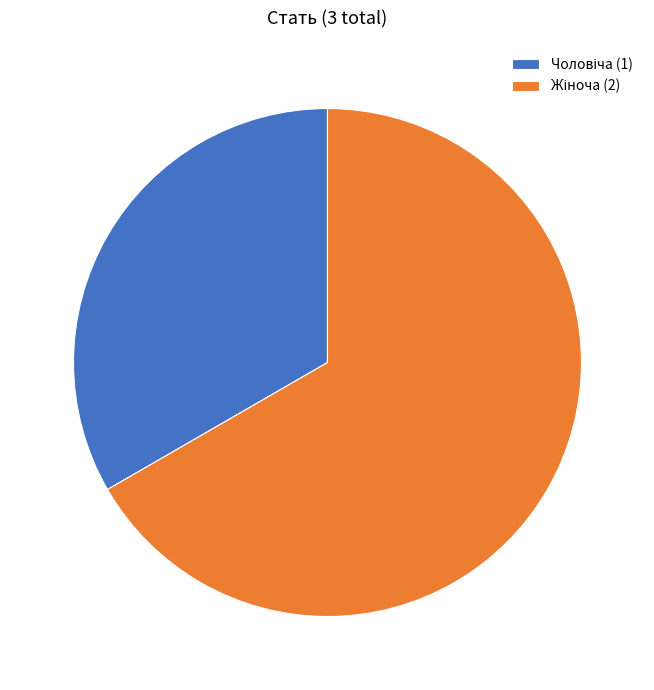

Does any single category account for the majority?

Yes